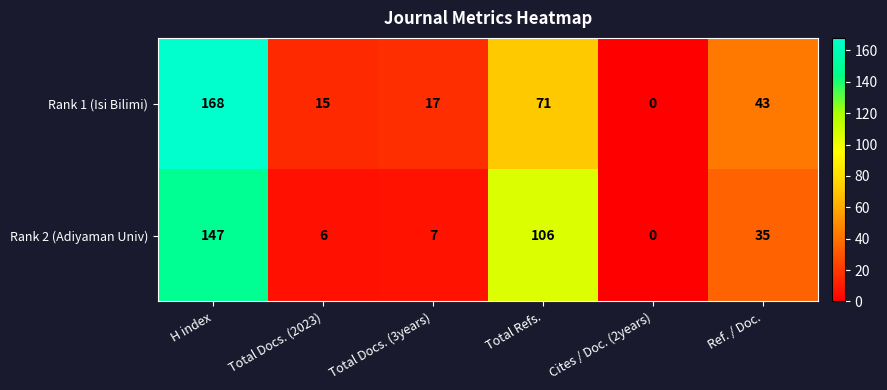

What is the total value across all series at Total Docs. (2023)?

21